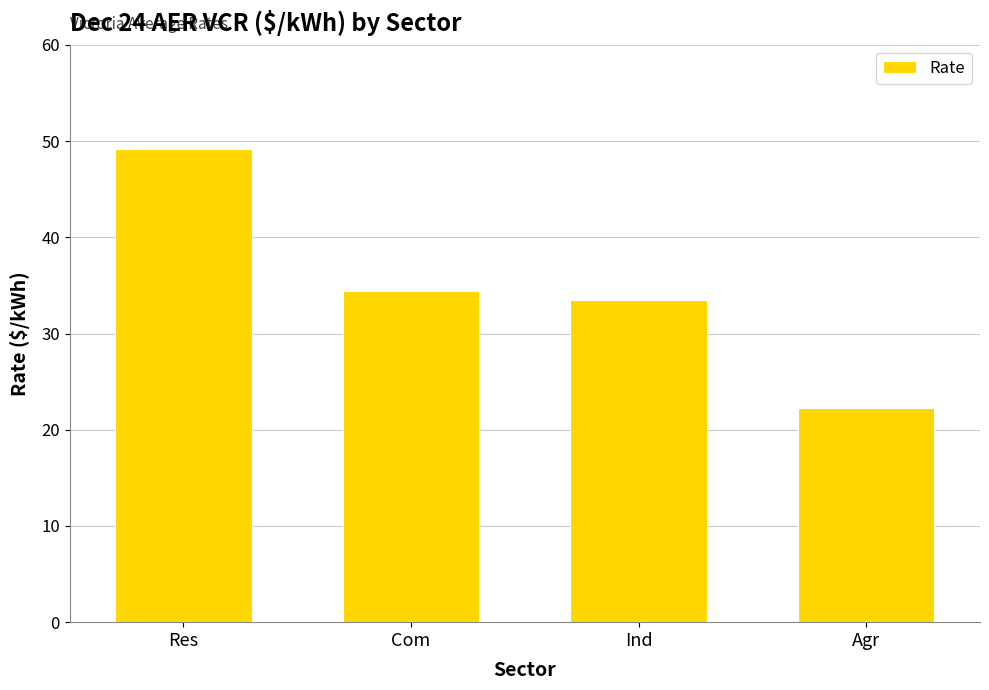

What is the greatest value displayed?

49.2